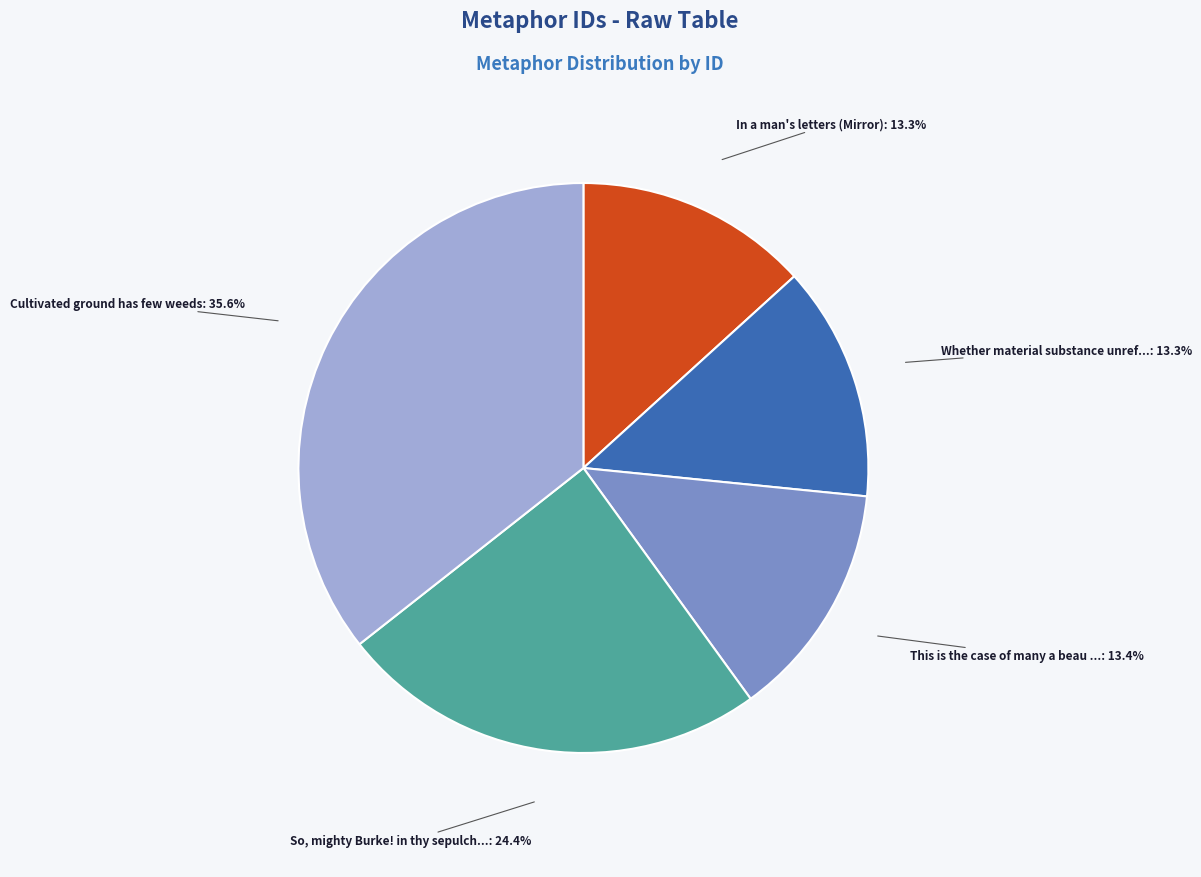

Do This is the case of many a beau ... and Whether material substance unref... together represent more than half of the pie?

No